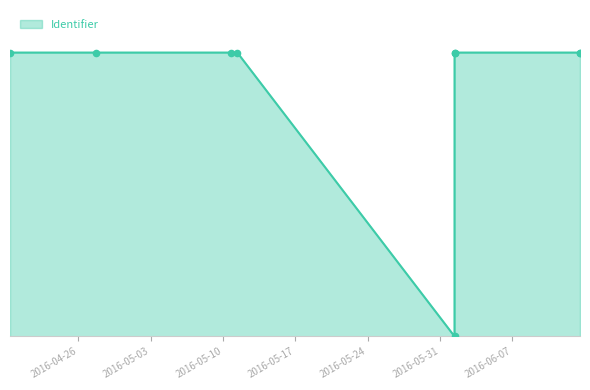

What is the change in value from 2016-06-01 09:38:01 to 2016-04-27 18:27:25?

+6